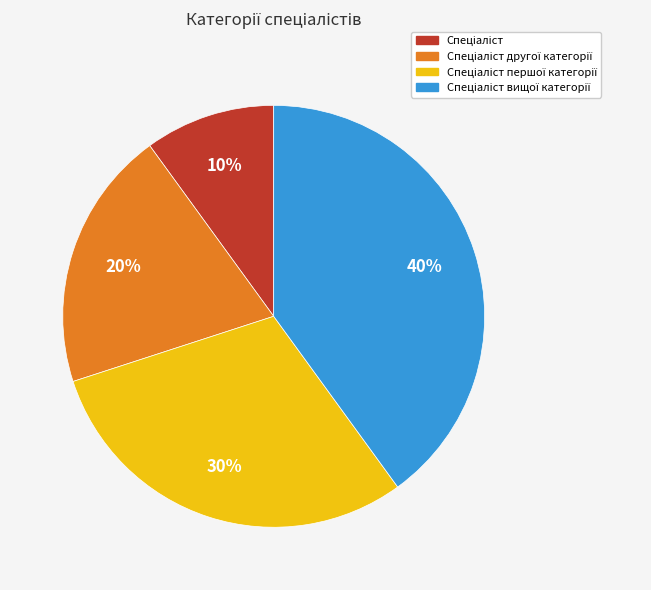

Does any single category account for the majority?

No